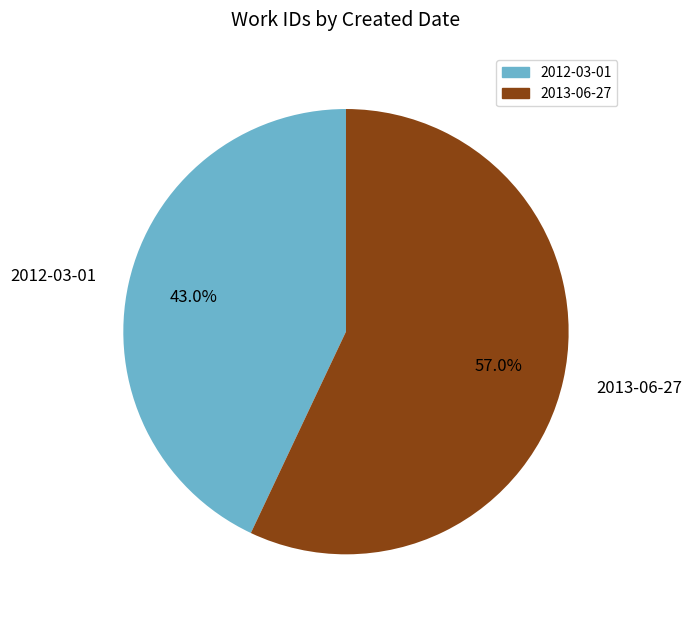

What percentage is the 2012-03-01 slice, to the nearest percent?

43%